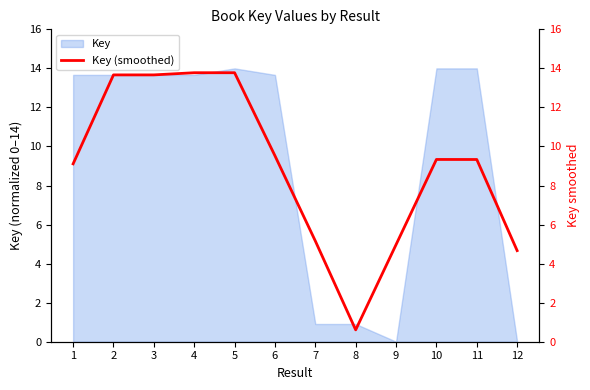

What is the average value?

9.0